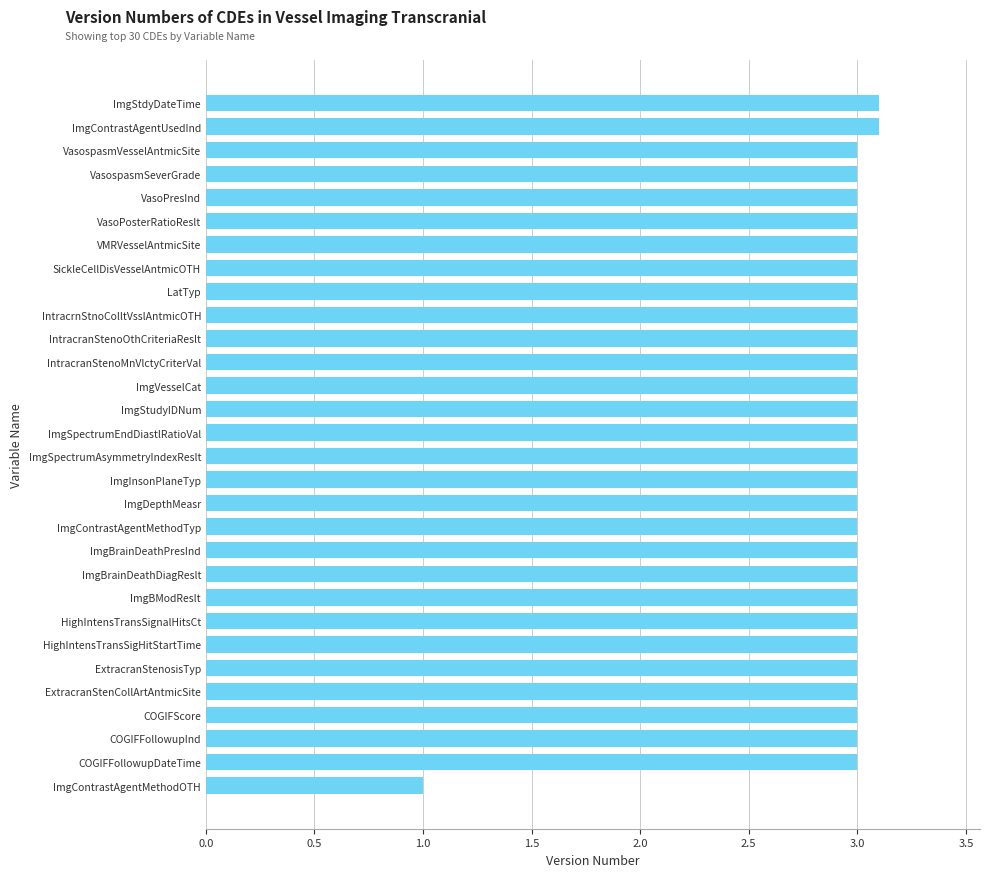

Approximately how many times larger is the value at VasoPresInd compared to ImgBrainDeathDiagReslt?

1.0